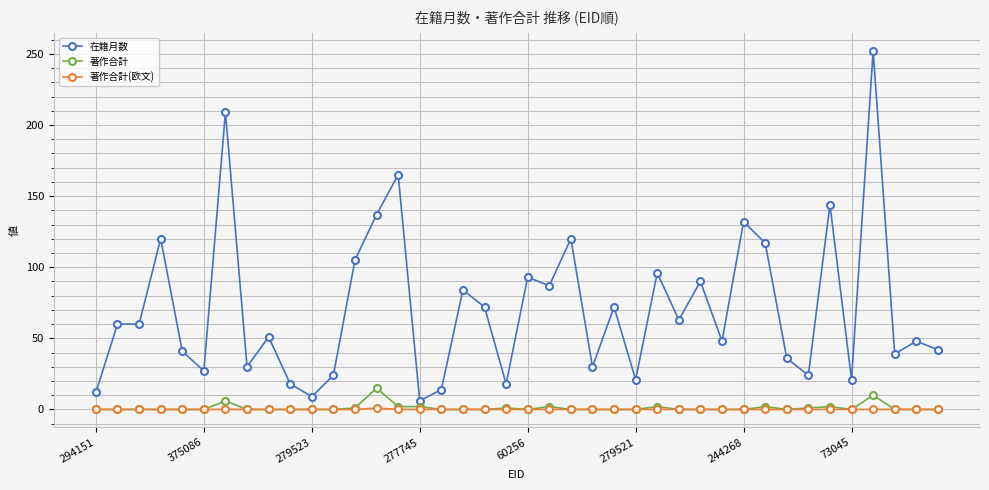

Which series has the widest spread of values?

在籍月数